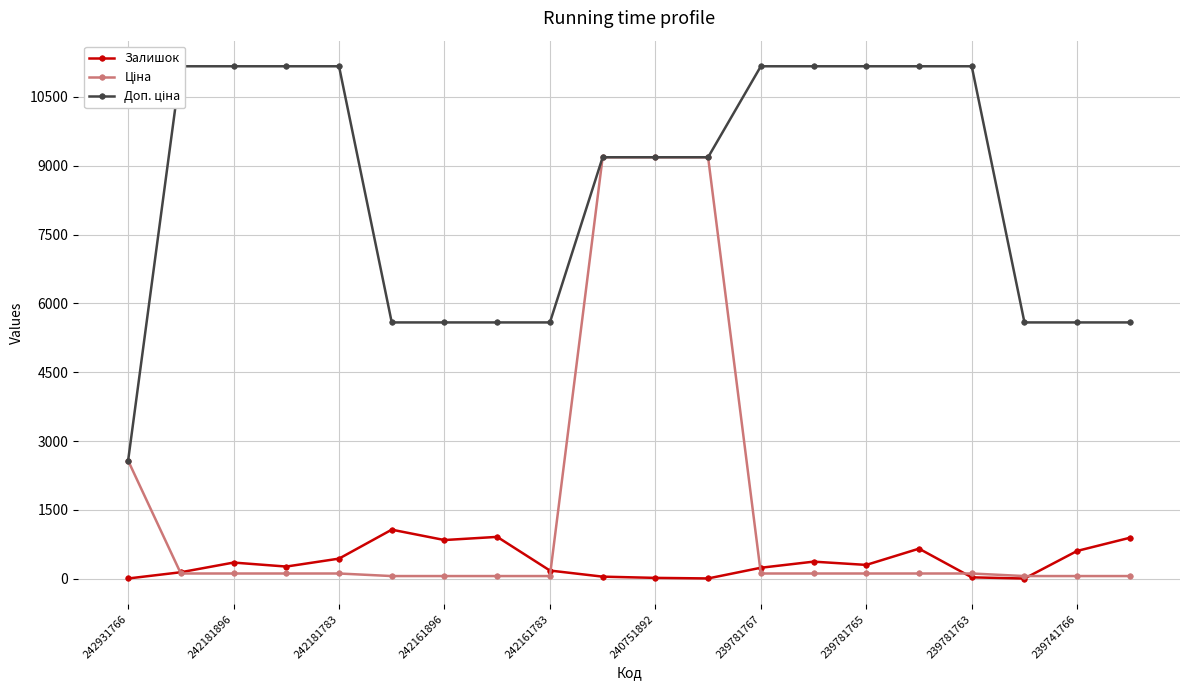

What position from the right is 239781767?

8